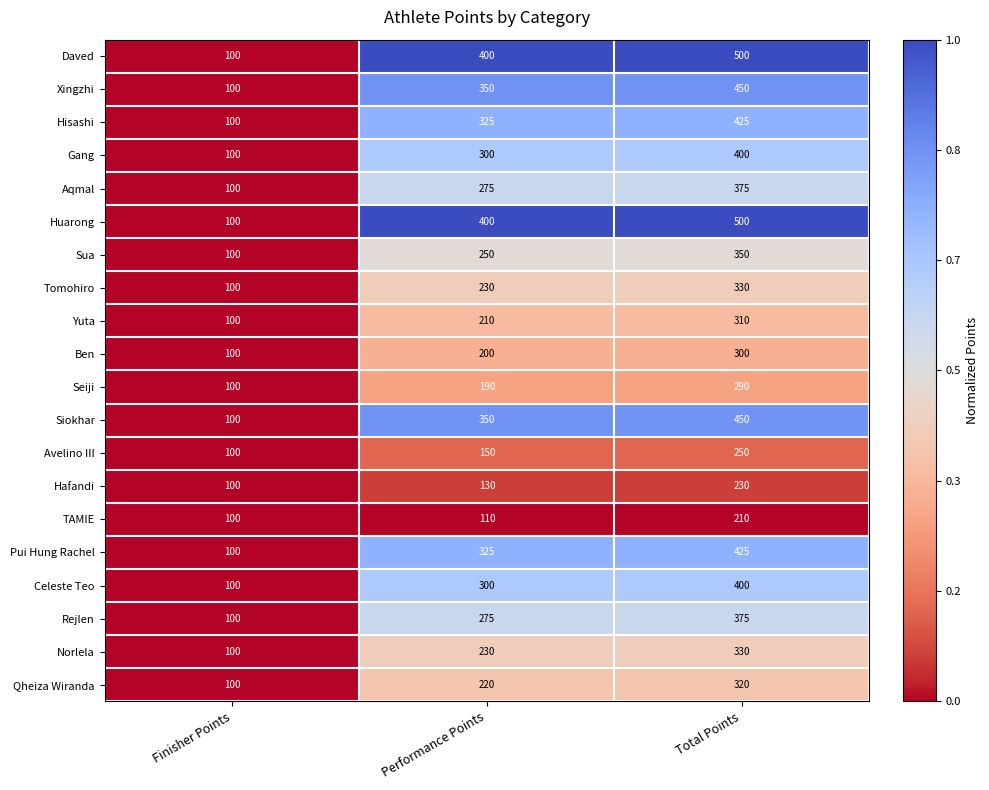

Read the Gang value at Total Points, to the nearest 50.

400